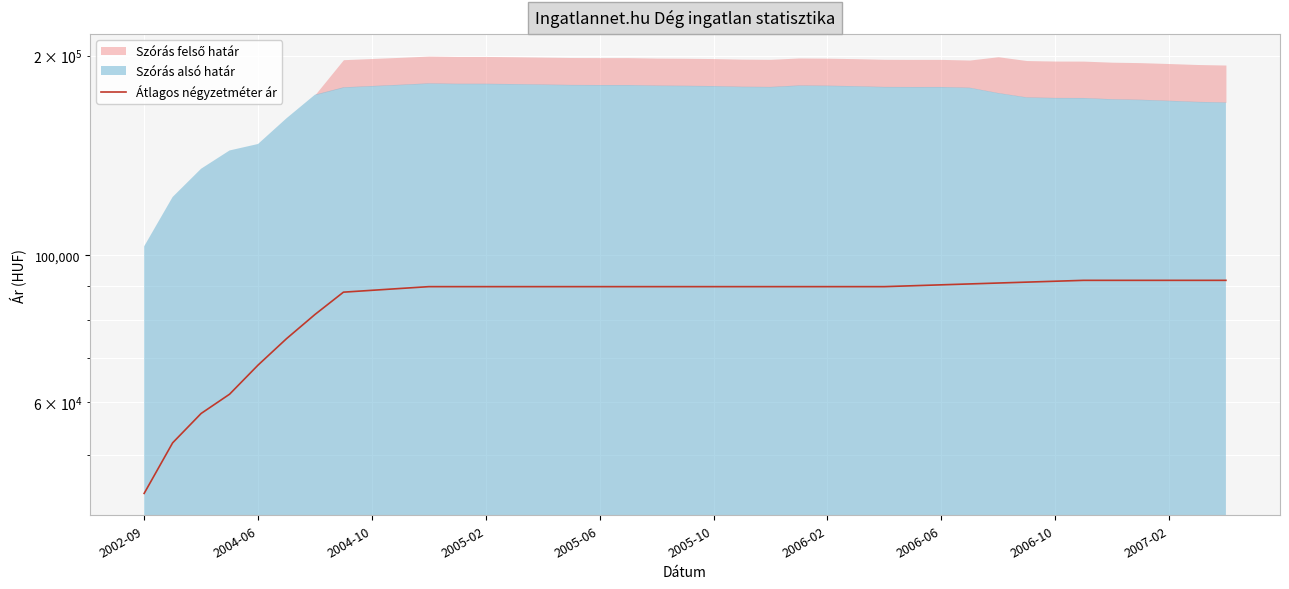

True or false: the data shows 91666 at 33.

True